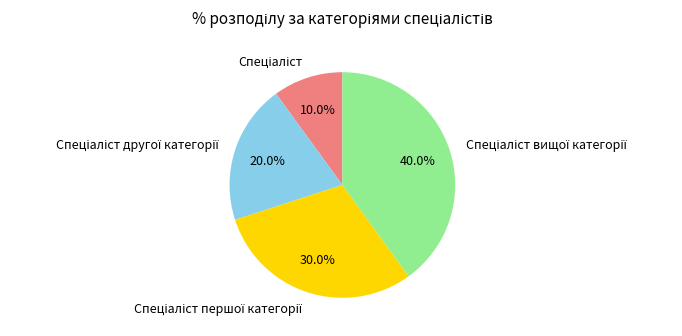

Is there any slice that represents more than half of the pie?

No